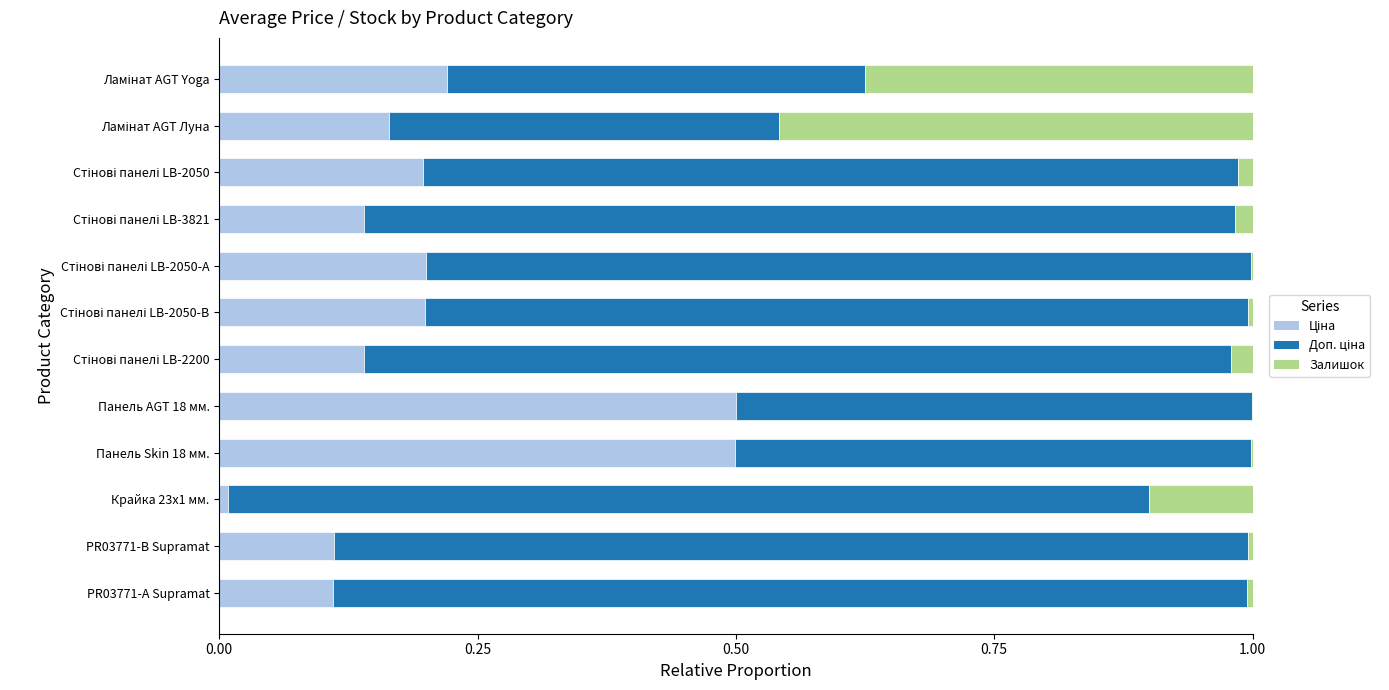

Rank the series by their average value, from lowest to highest.

Залишок, Ціна, Доп. ціна